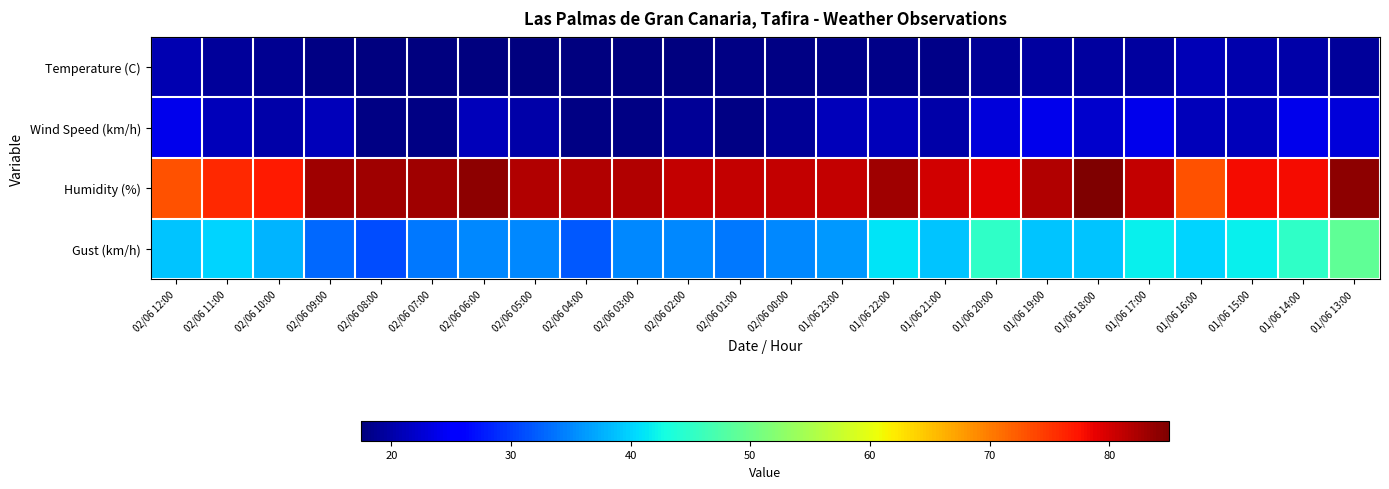

At which category does the chart reach its peak across all series?

01/06 18:00